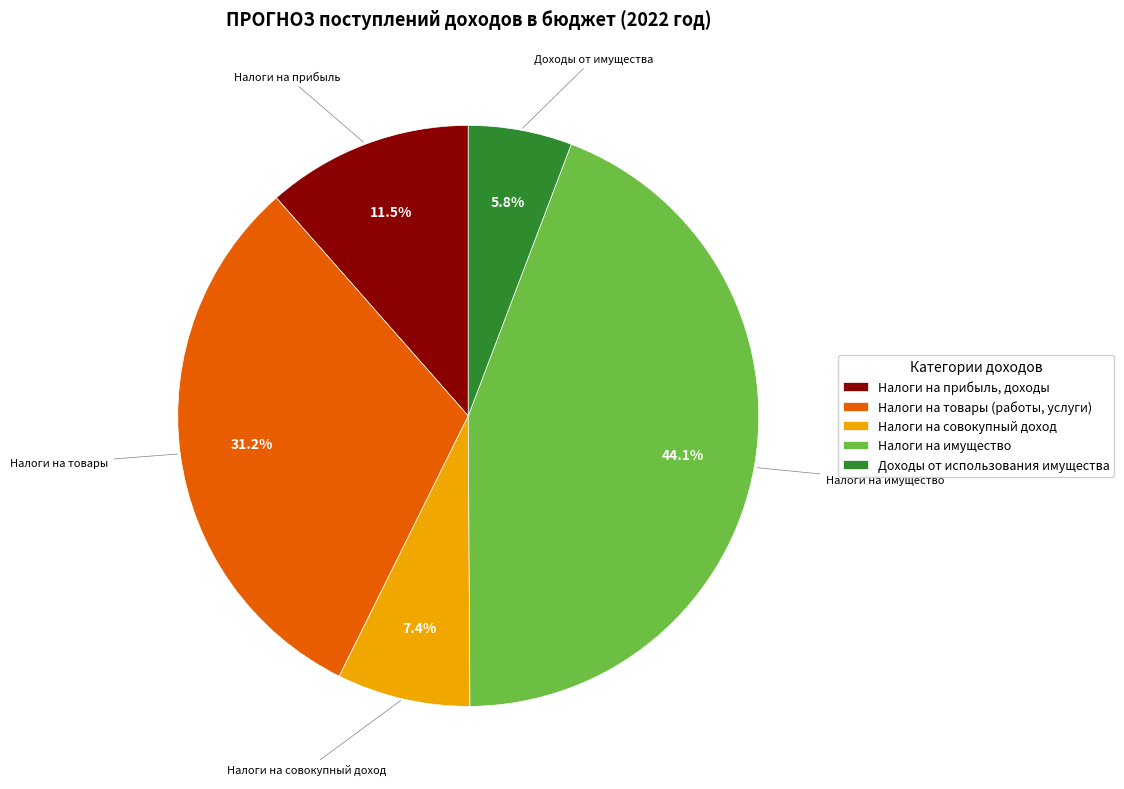

Is Налоги на прибыль, доходы the majority of the pie?

No